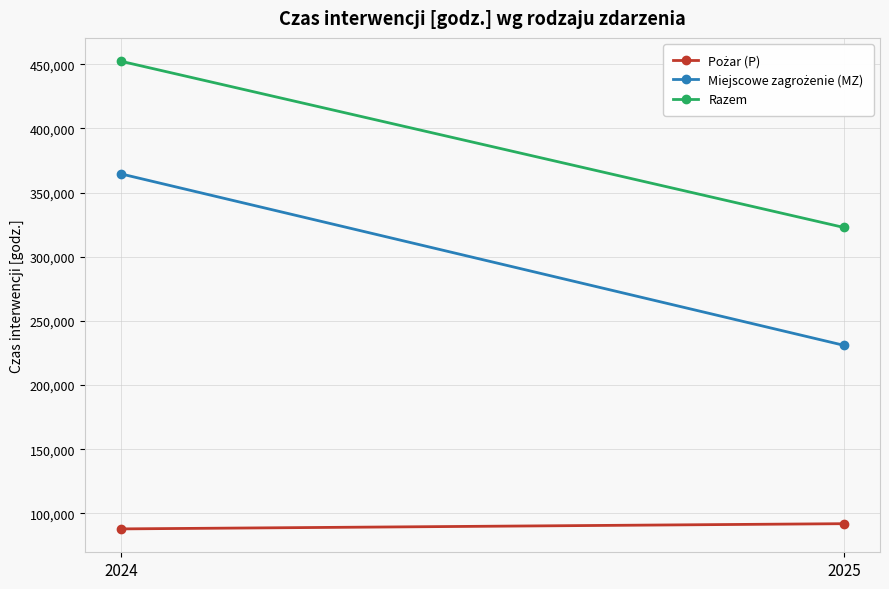

Is the value of Razem at 2025 greater than the value of Miejscowe zagrożenie (MZ) at 2025?

Yes